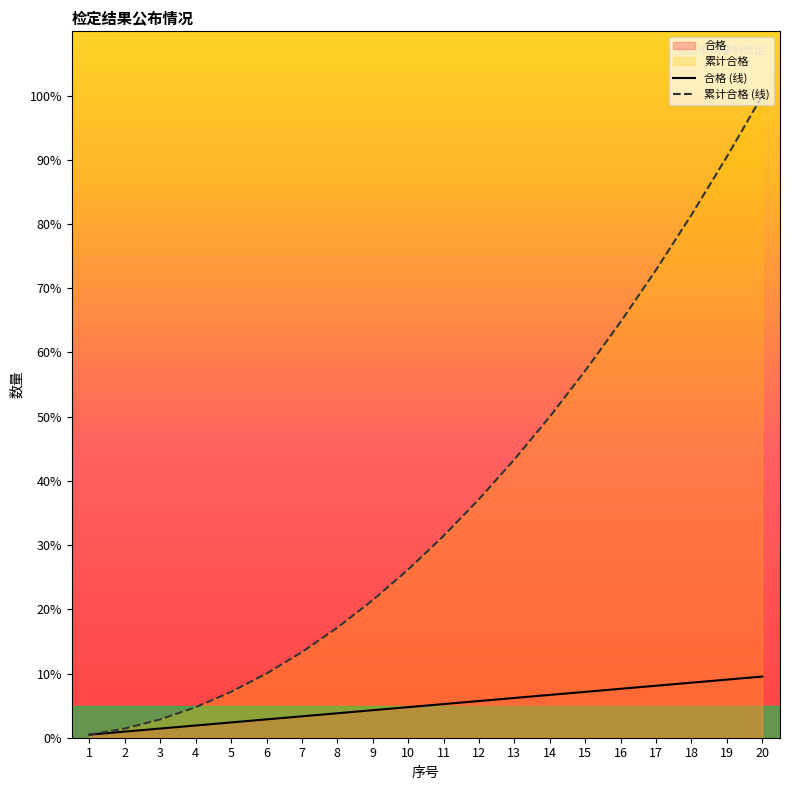

Reading left to right, extract all data points from this chart.

合格: 0.5	1.0	1.4	1.9	2.4	2.9	3.3	3.8	4.3	4.8	5.2	5.7	6.2	6.7	7.1	7.6	8.1	8.6	9.0	9.5
累计合格: 0.5	1.4	2.9	4.8	7.1	10.0	13.3	17.1	21.4	26.2	31.4	37.1	43.3	50.0	57.1	64.8	72.9	81.4	90.5	100.0